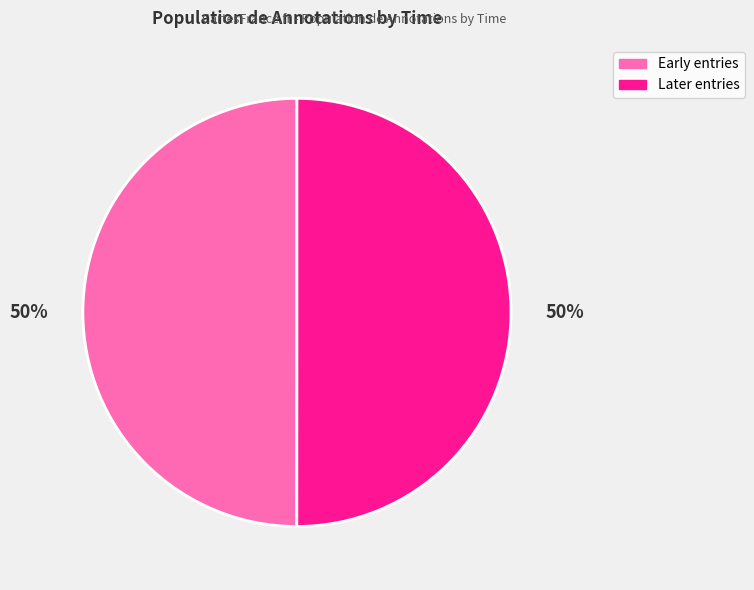

To the nearest percent, what is the average slice percentage?

50%